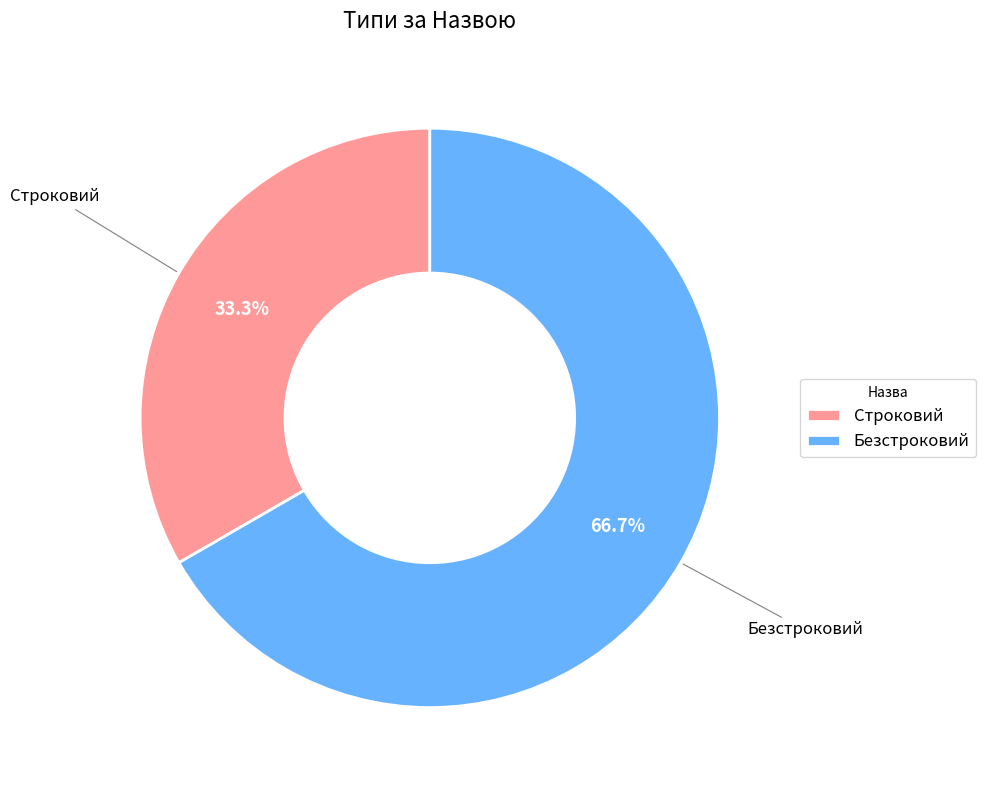

Which slice is the largest?

Безстроковий